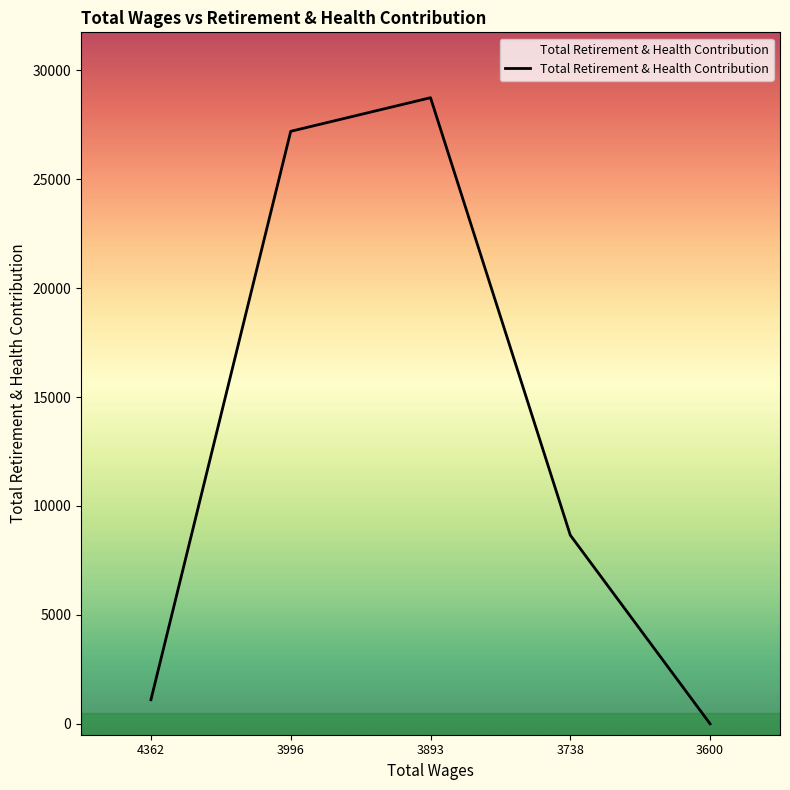

True or false: there are more than 1 points higher than both neighbors.

False